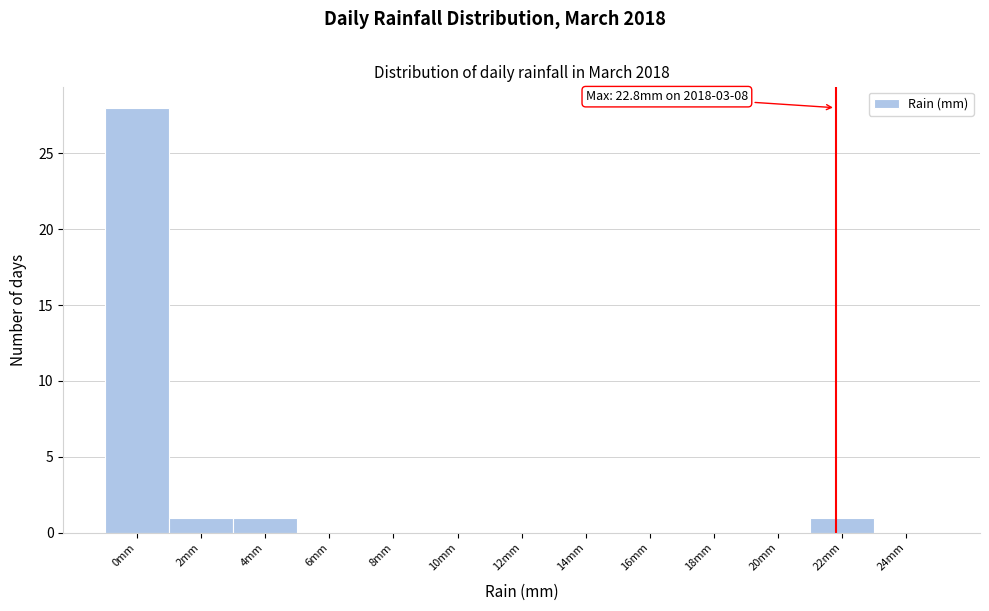

Reading left to right, what are all the values shown in this chart?

0mm=28	2mm=1	4mm=1	6mm=0	8mm=0	10mm=0	12mm=0	14mm=0	16mm=0	18mm=0	20mm=0	22mm=1	24mm=0